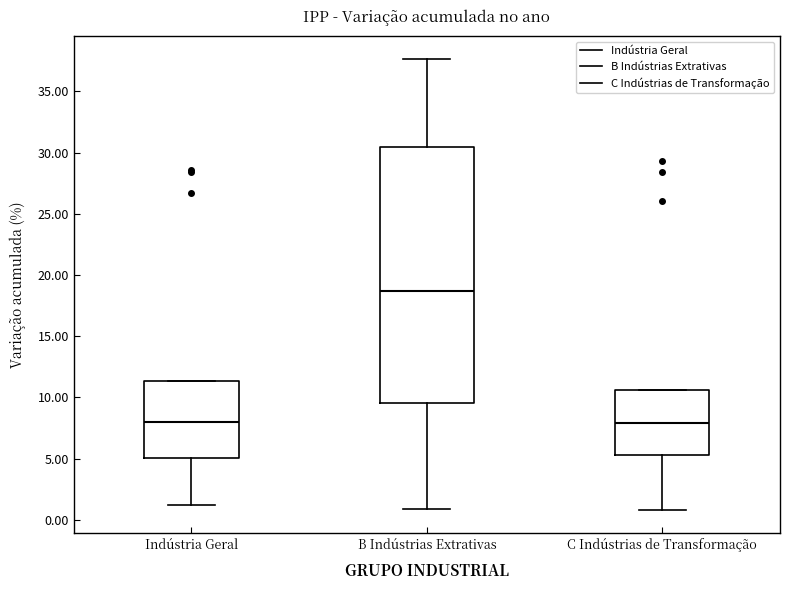

Reading left to right, read every box against the y-axis: the position of its median line, the range the box covers, and the ends of its whiskers. The values are not printed on the chart, so give them approximately, as read against the axis.

Indústria Geral: median 8.0, box 5.0 to 11.5, whiskers 1.0 to 11.5
B Indústrias Extrativas: median 18.5, box 9.5 to 30.5, whiskers 1.0 to 37.5
C Indústrias de Transformação: median 8.0, box 5.5 to 10.5, whiskers 1.0 to 10.5